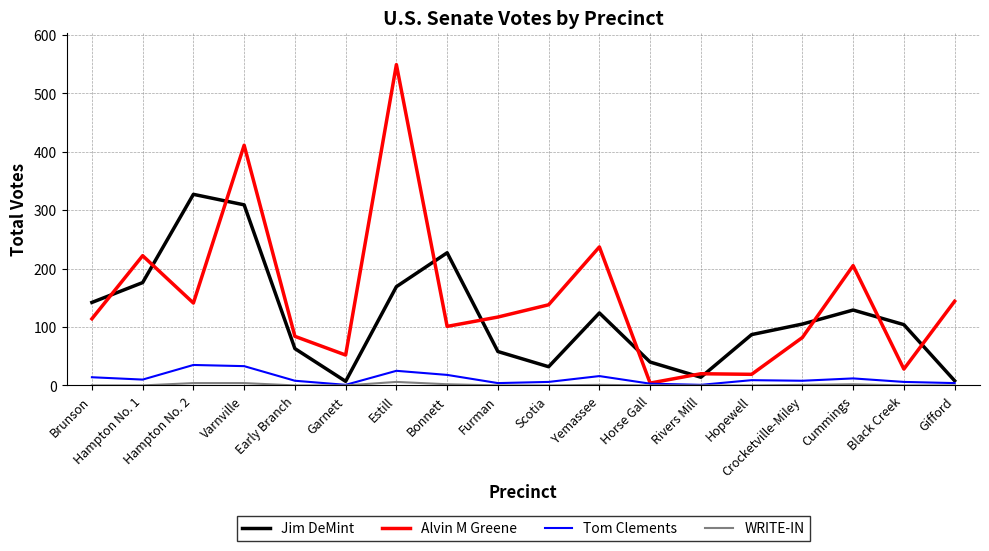

At which category does Jim DeMint reach its first local peak?

Hampton No. 2